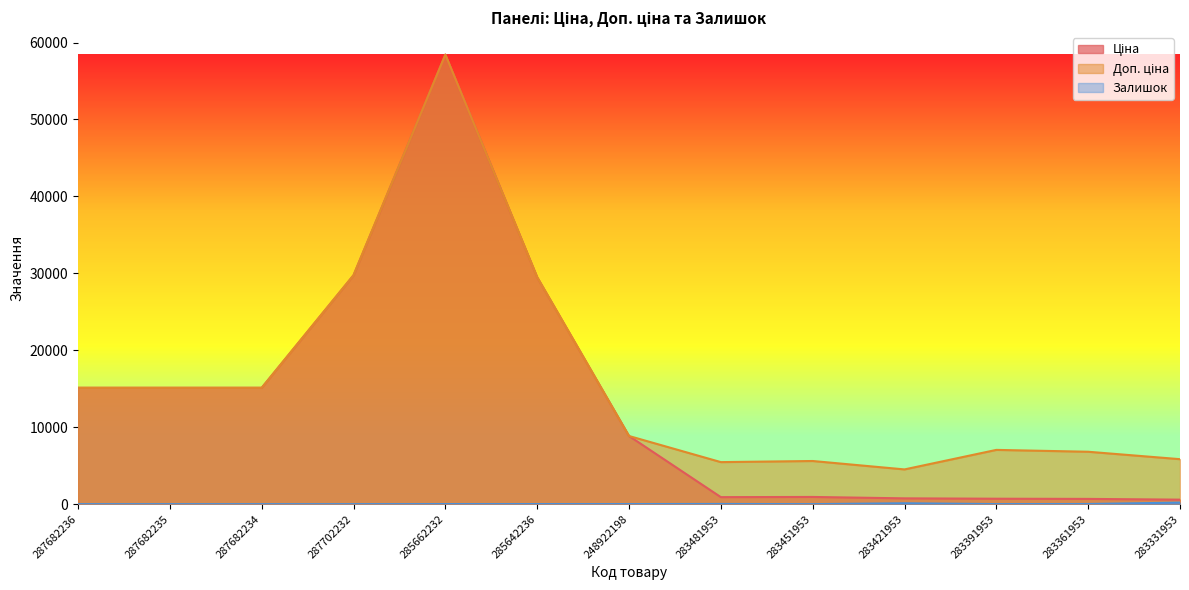

Where is Залишок nearest to the value 101?

283421953